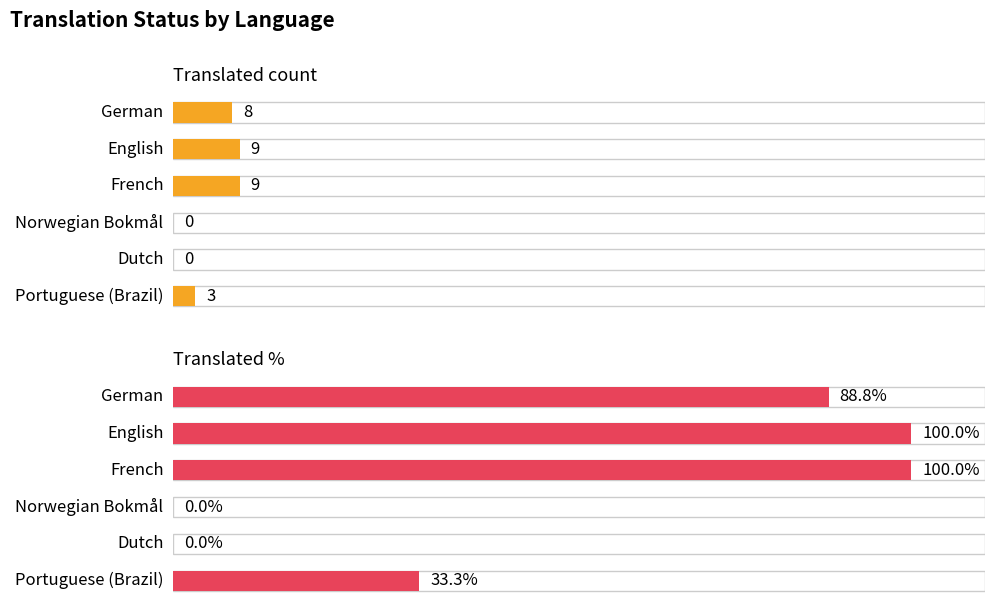

What are all the series names shown in the legend?

translated, translated_percent